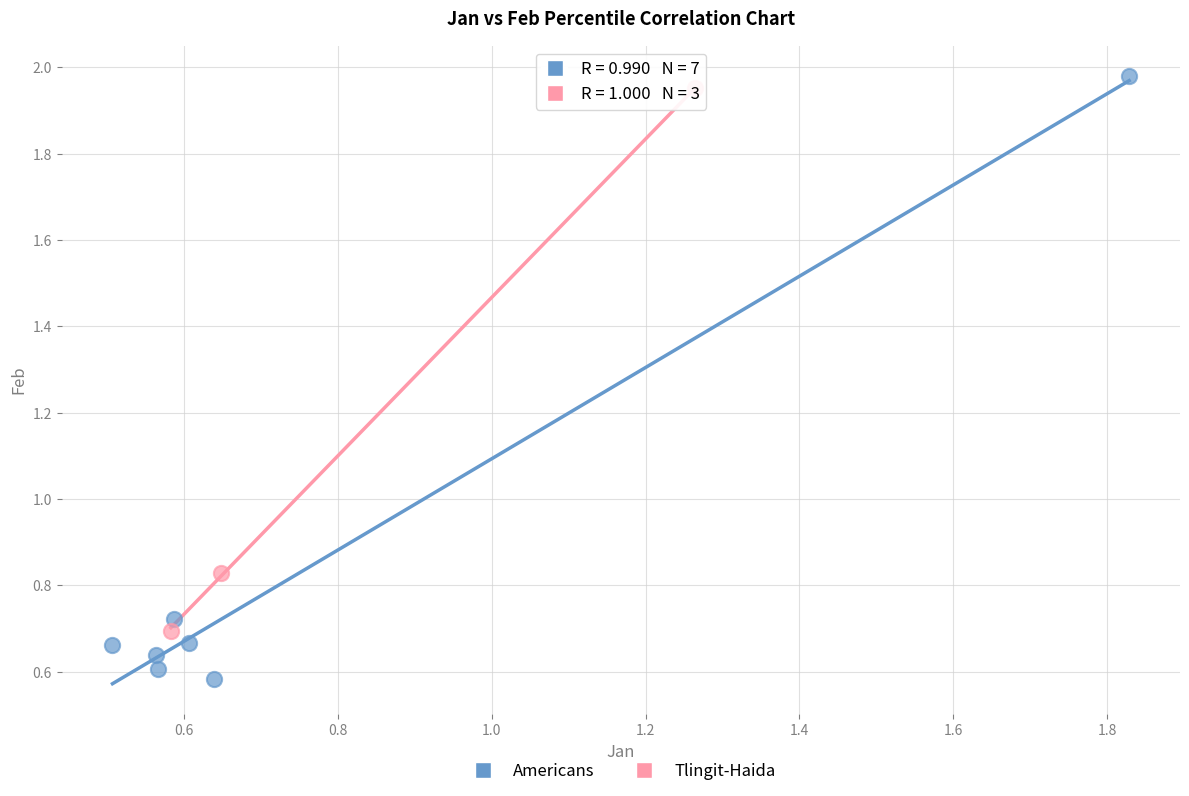

Which series contains the lowest Y value?

Americans